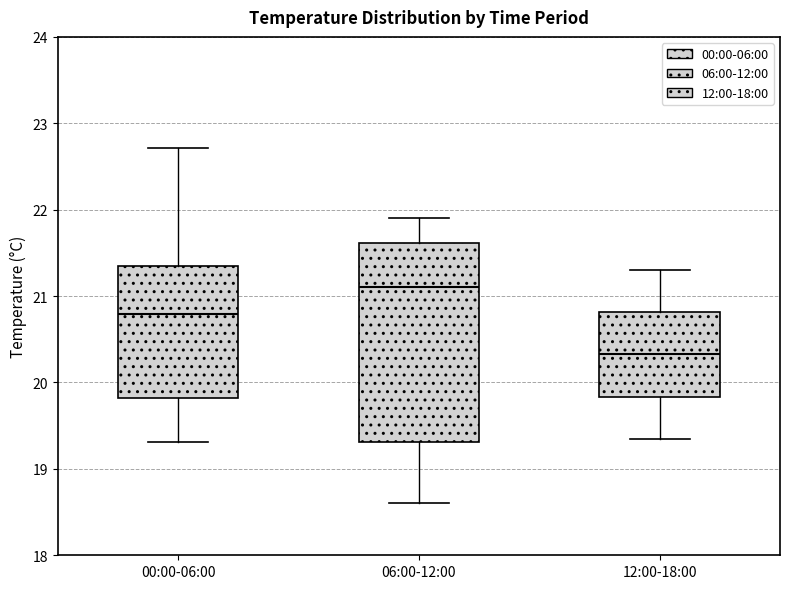

Where is the lower edge of the box for 12:00-18:00 on the y-axis? The values are not printed on the chart, so give them approximately, as read against the axis.

19.8